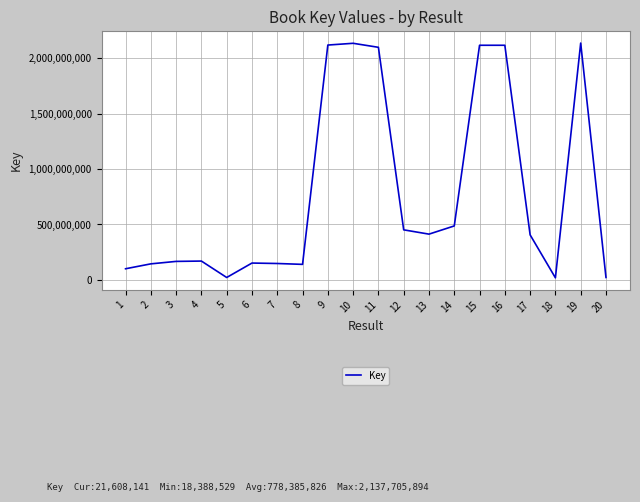

Is it true that the value at 7 is 75027763?

False